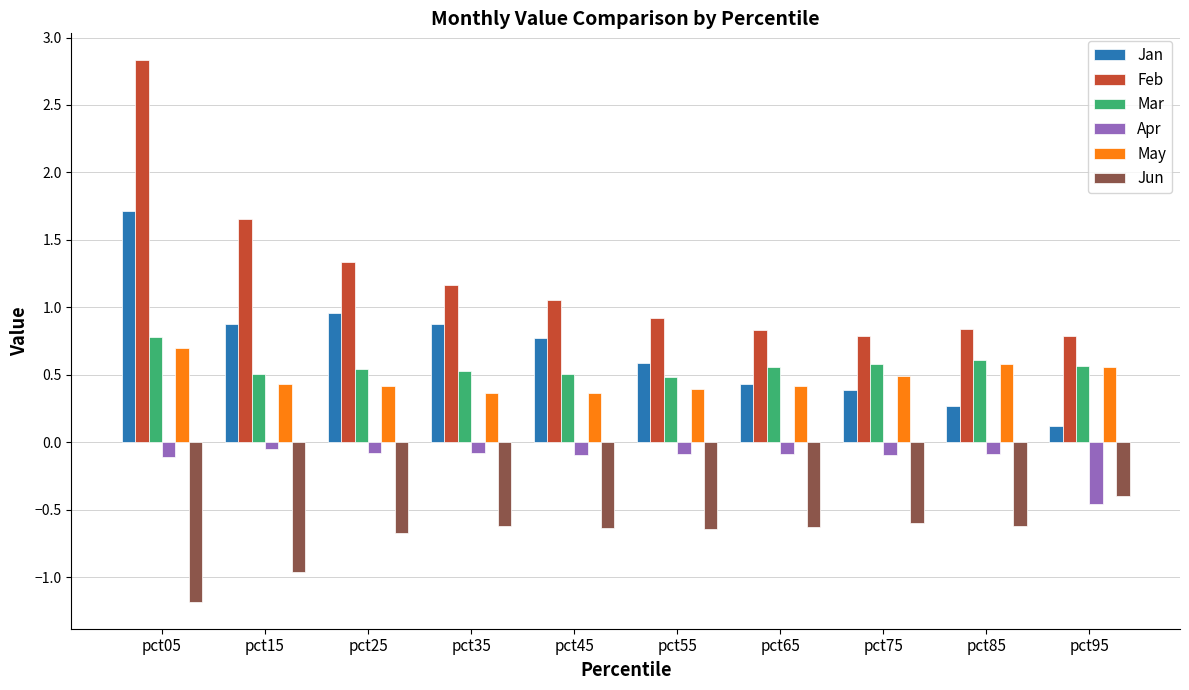

What is the sum of all Feb values?

12.2